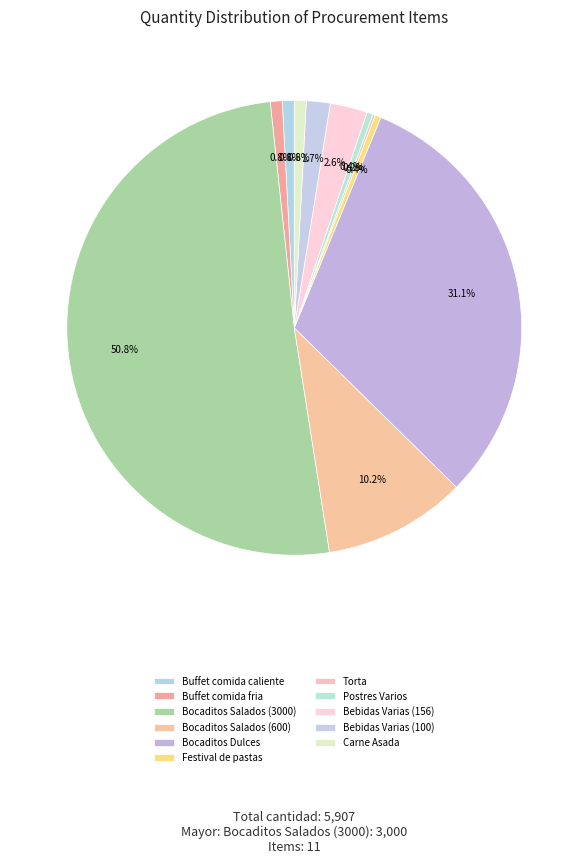

To the nearest percent, what is the difference between the largest and smallest slice percentages?

51%